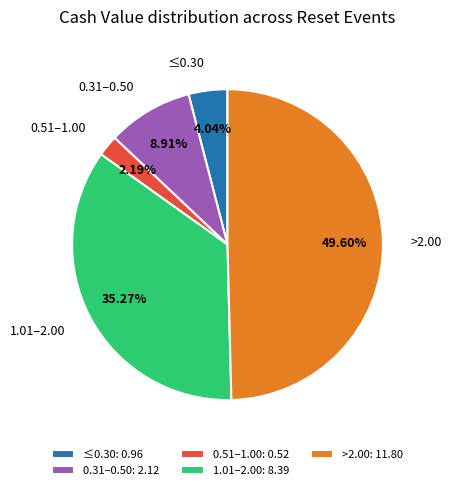

Do 0.51–1.00 and 1.01–2.00 together represent more than half of the pie?

No